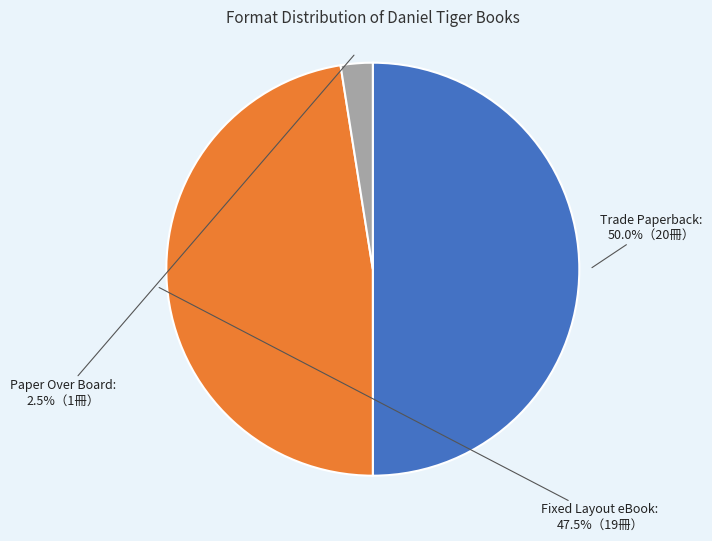

Rank the categories by value from lowest to highest.

Paper Over Board, Fixed Layout eBook, Trade Paperback